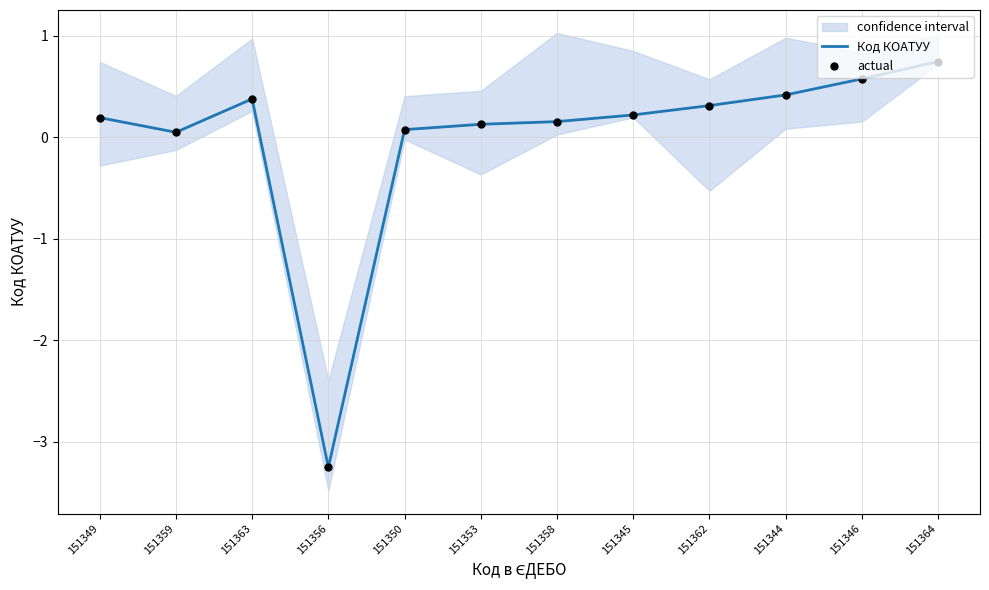

At how many categories does at least one series exceed 0?

11